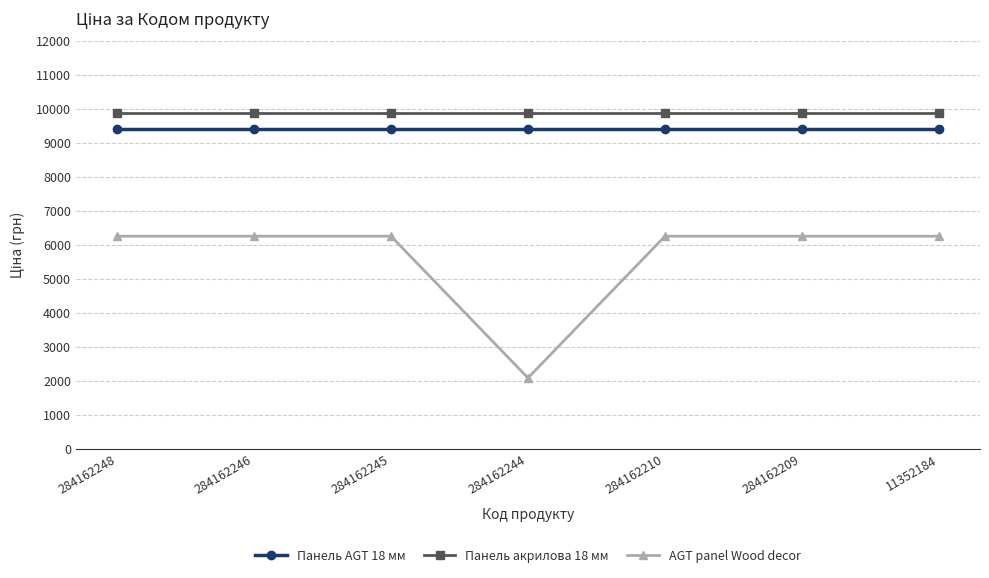

True or false: Панель AGT 18 мм and AGT panel Wood decor cross at least once.

False